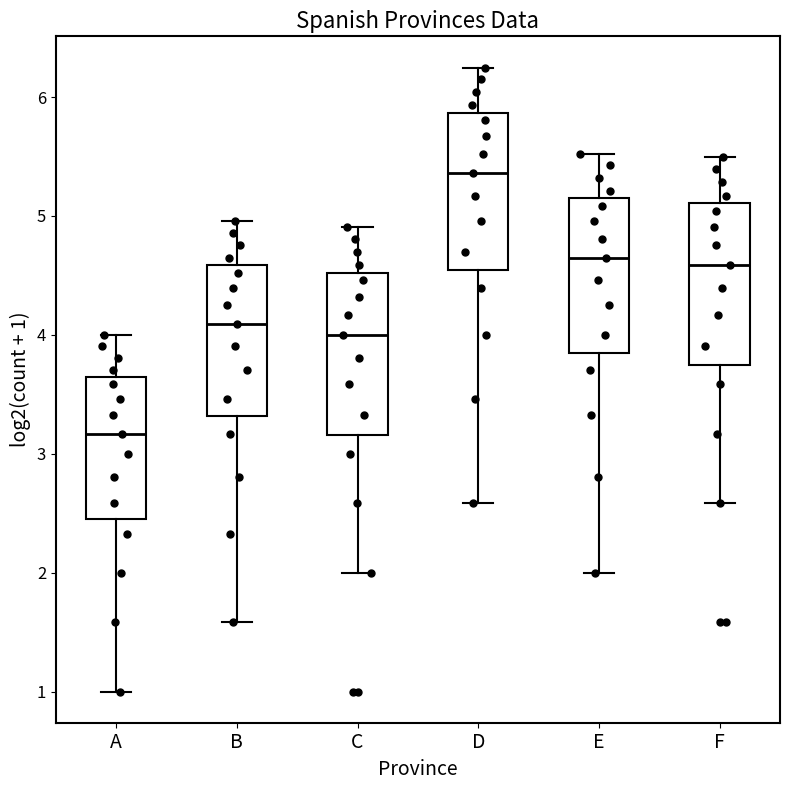

Which box's median line is the lowest?

A